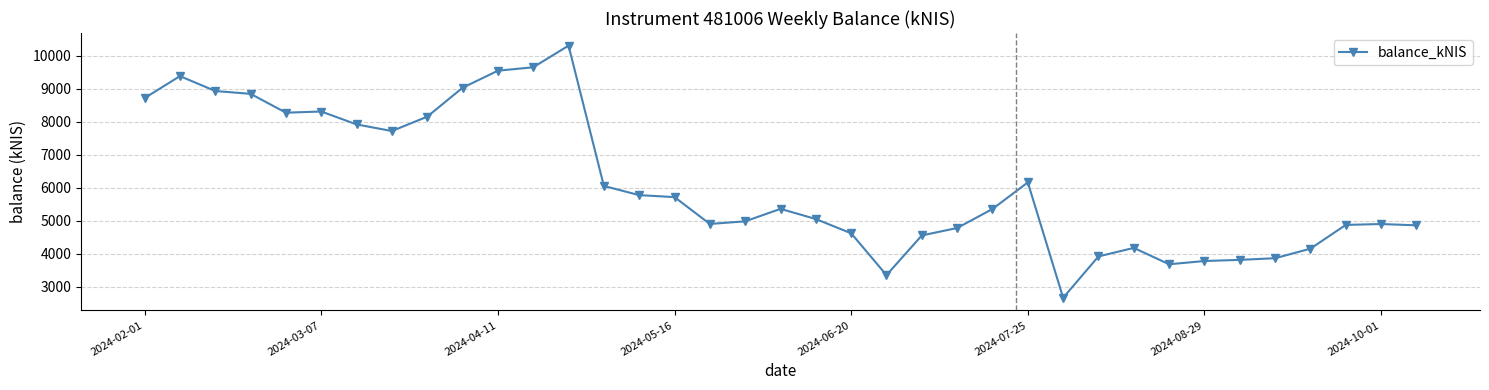

What is the maximum value shown in the chart?

10307.9